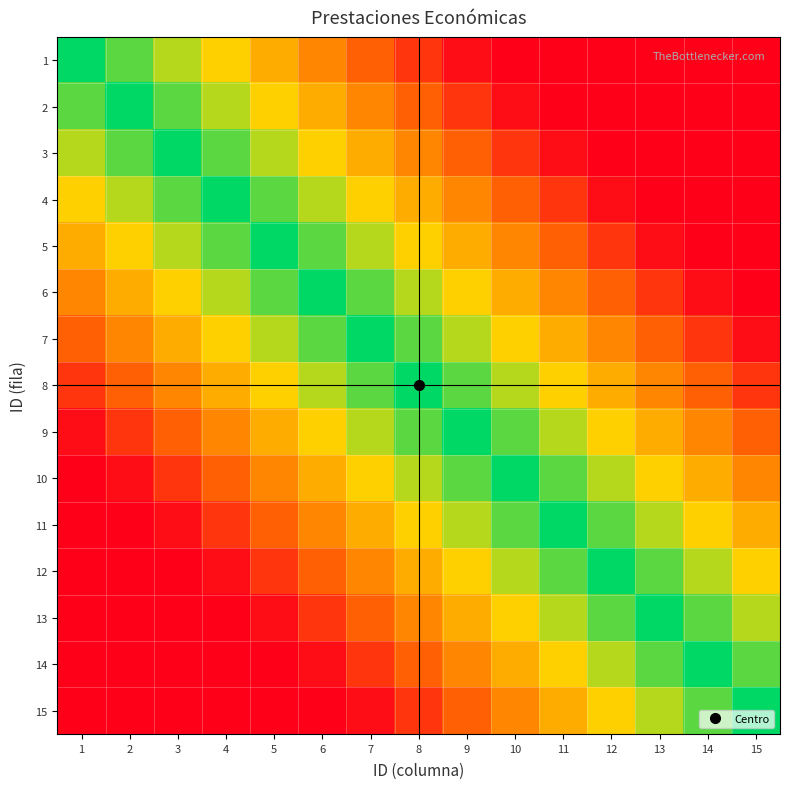

Reading left to right, list all the values displayed in this chart.

1: 1=1.0	2=0.9	3=0.8	4=0.6	5=0.5	6=0.4	7=0.3	8=0.2	9=0.0	10=0.0	11=0.0	12=0.0	13=0.0	14=0.0	15=0.0
2: 1=0.9	2=1.0	3=0.9	4=0.8	5=0.6	6=0.5	7=0.4	8=0.3	9=0.2	10=0.0	11=0.0	12=0.0	13=0.0	14=0.0	15=0.0
3: 1=0.8	2=0.9	3=1.0	4=0.9	5=0.8	6=0.6	7=0.5	8=0.4	9=0.3	10=0.2	11=0.0	12=0.0	13=0.0	14=0.0	15=0.0
4: 1=0.6	2=0.8	3=0.9	4=1.0	5=0.9	6=0.8	7=0.6	8=0.5	9=0.4	10=0.3	11=0.2	12=0.0	13=0.0	14=0.0	15=0.0
5: 1=0.5	2=0.6	3=0.8	4=0.9	5=1.0	6=0.9	7=0.8	8=0.6	9=0.5	10=0.4	11=0.3	12=0.2	13=0.0	14=0.0	15=0.0
6: 1=0.4	2=0.5	3=0.6	4=0.8	5=0.9	6=1.0	7=0.9	8=0.8	9=0.6	10=0.5	11=0.4	12=0.3	13=0.2	14=0.0	15=0.0
7: 1=0.3	2=0.4	3=0.5	4=0.6	5=0.8	6=0.9	7=1.0	8=0.9	9=0.8	10=0.6	11=0.5	12=0.4	13=0.3	14=0.2	15=0.0
8: 1=0.2	2=0.3	3=0.4	4=0.5	5=0.6	6=0.8	7=0.9	8=1.0	9=0.9	10=0.8	11=0.6	12=0.5	13=0.4	14=0.3	15=0.2
9: 1=0.0	2=0.2	3=0.3	4=0.4	5=0.5	6=0.6	7=0.8	8=0.9	9=1.0	10=0.9	11=0.8	12=0.6	13=0.5	14=0.4	15=0.3
10: 1=0.0	2=0.0	3=0.2	4=0.3	5=0.4	6=0.5	7=0.6	8=0.8	9=0.9	10=1.0	11=0.9	12=0.8	13=0.6	14=0.5	15=0.4
11: 1=0.0	2=0.0	3=0.0	4=0.2	5=0.3	6=0.4	7=0.5	8=0.6	9=0.8	10=0.9	11=1.0	12=0.9	13=0.8	14=0.6	15=0.5
12: 1=0.0	2=0.0	3=0.0	4=0.0	5=0.2	6=0.3	7=0.4	8=0.5	9=0.6	10=0.8	11=0.9	12=1.0	13=0.9	14=0.8	15=0.6
13: 1=0.0	2=0.0	3=0.0	4=0.0	5=0.0	6=0.2	7=0.3	8=0.4	9=0.5	10=0.6	11=0.8	12=0.9	13=1.0	14=0.9	15=0.8
14: 1=0.0	2=0.0	3=0.0	4=0.0	5=0.0	6=0.0	7=0.2	8=0.3	9=0.4	10=0.5	11=0.6	12=0.8	13=0.9	14=1.0	15=0.9
15: 1=0.0	2=0.0	3=0.0	4=0.0	5=0.0	6=0.0	7=0.0	8=0.2	9=0.3	10=0.4	11=0.5	12=0.6	13=0.8	14=0.9	15=1.0